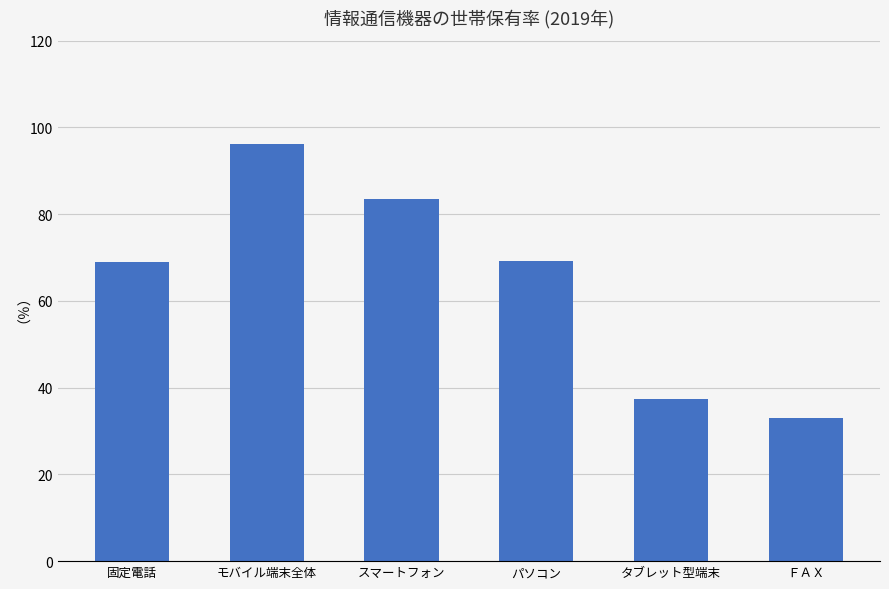

Read the value at 固定電話.

69.0